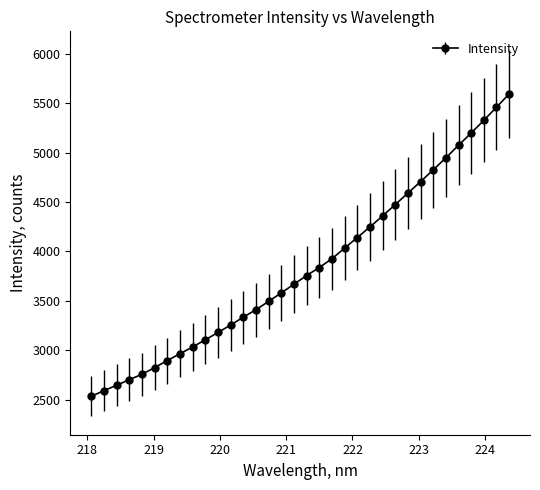

What is the difference between the maximum and second lowest values?

3000.3